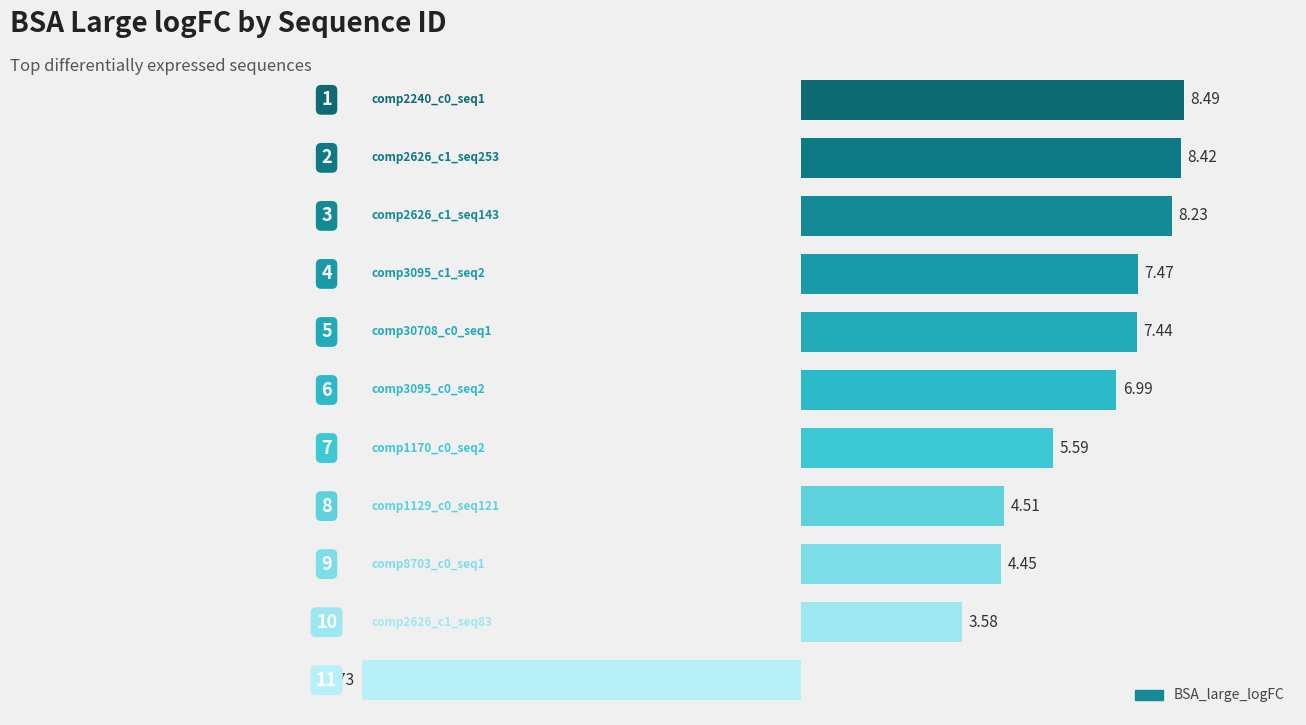

What is the minimum value shown in the chart?

-9.7